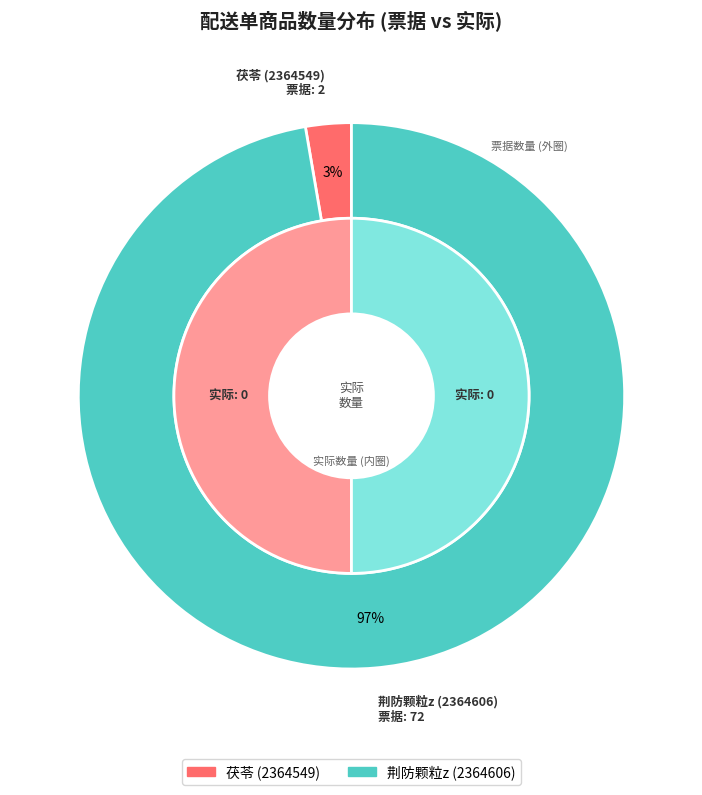

Rank the series by their average value, from lowest to highest.

实际数量, 票据数量